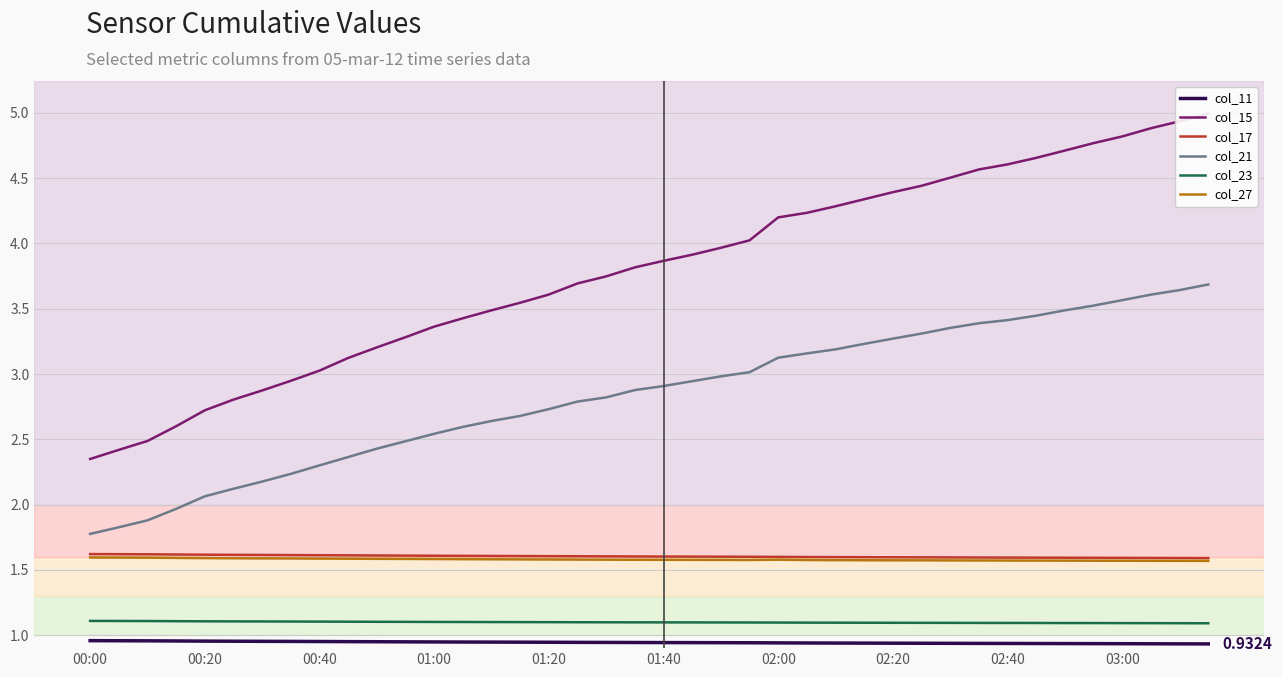

Is it true that col_23 equals 0.4 at 01:00?

False